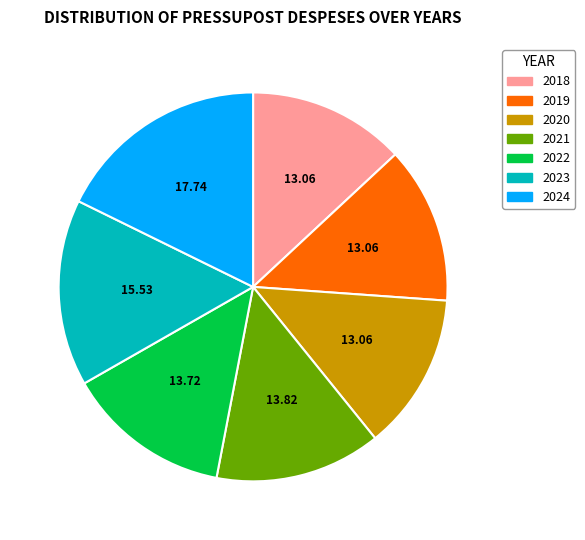

The 2024 slice represents 30% of the pie. True or false?

False